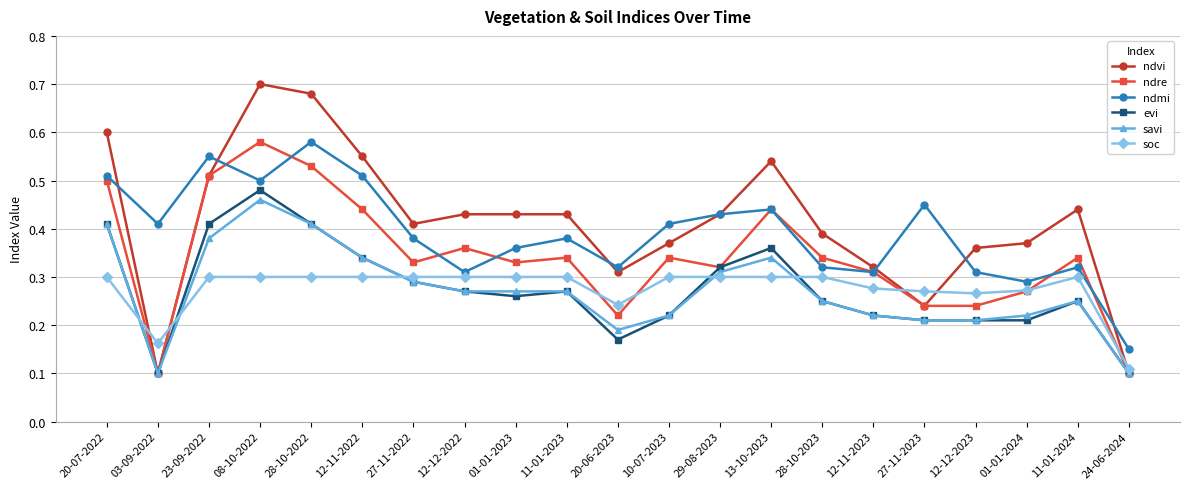

Where is the first local maximum for savi?

08-10-2022